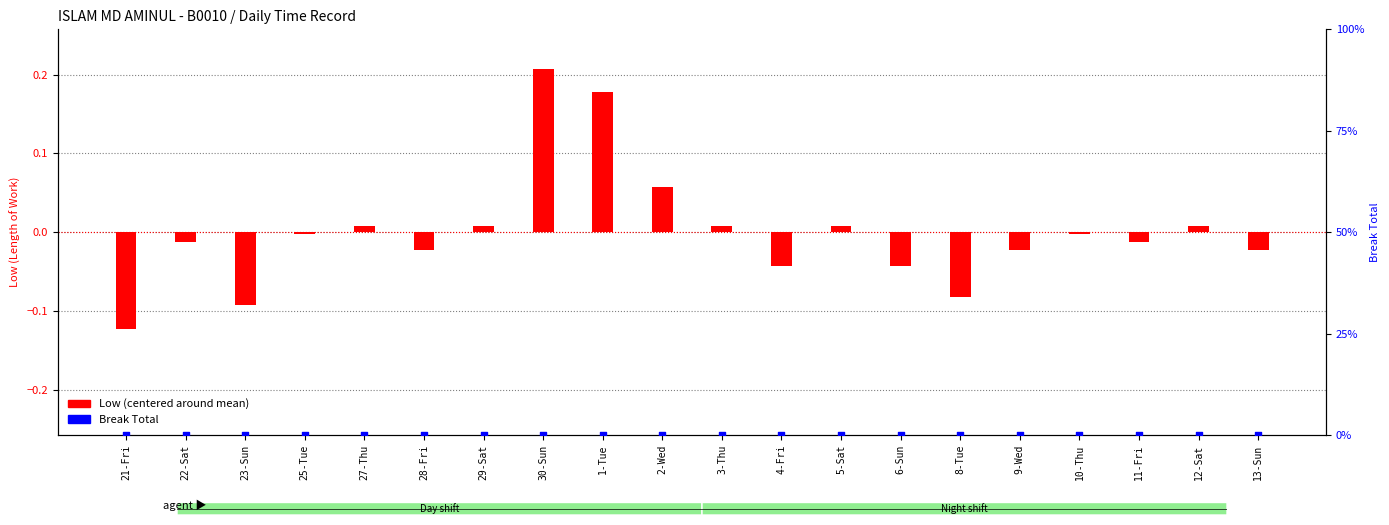

Which series has the largest Y range (max minus min)?

Low (centered)